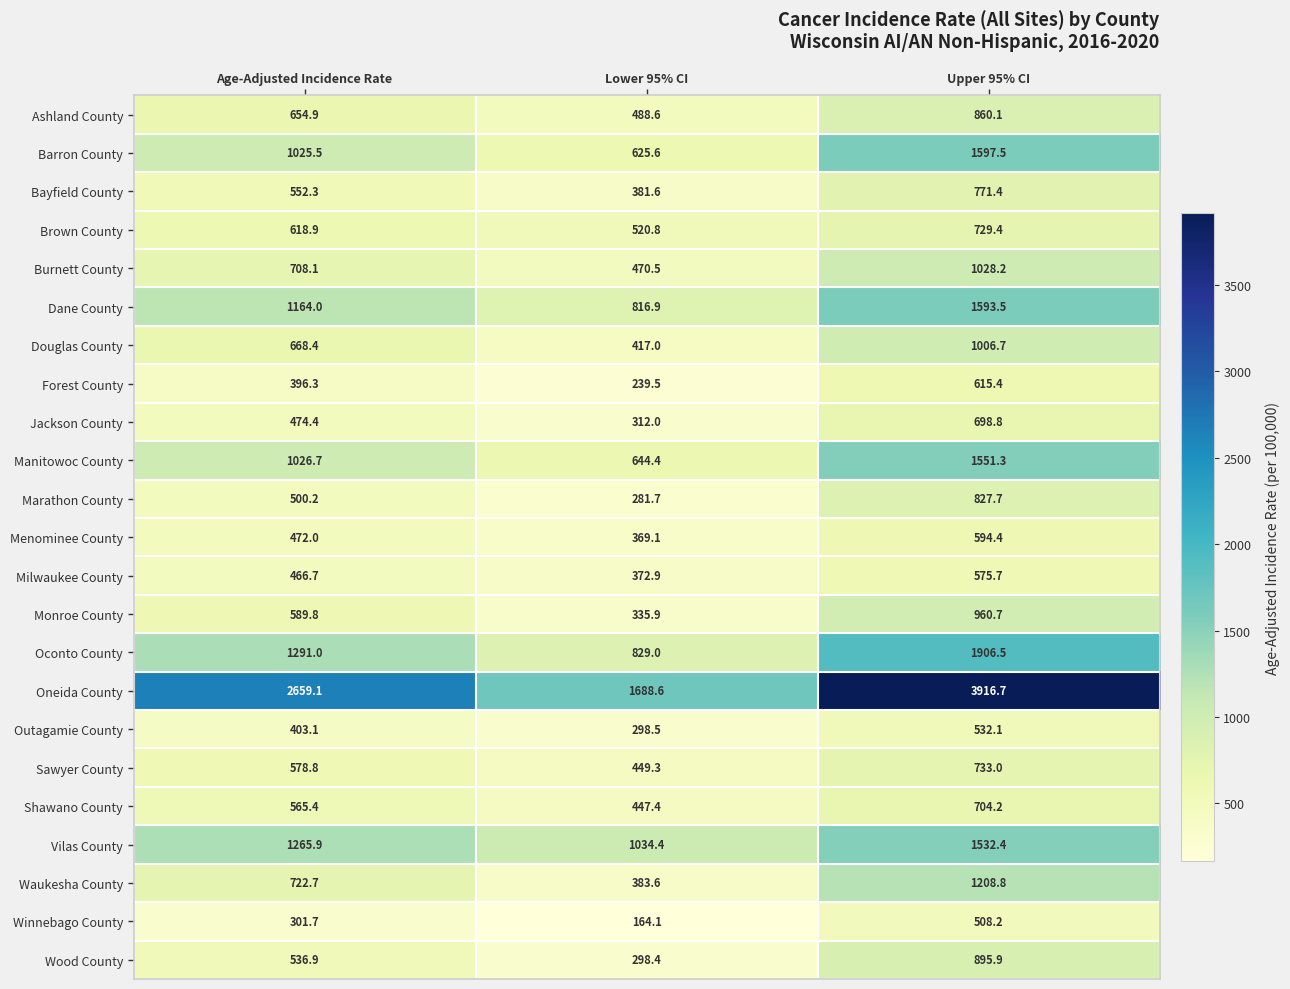

List the series in order of their peak value, lowest first.

Winnebago County, Outagamie County, Milwaukee County, Menominee County, Forest County, Jackson County, Shawano County, Brown County, Sawyer County, Bayfield County, Marathon County, Ashland County, Wood County, Monroe County, Douglas County, Burnett County, Waukesha County, Vilas County, Manitowoc County, Dane County, Barron County, Oconto County, Oneida County